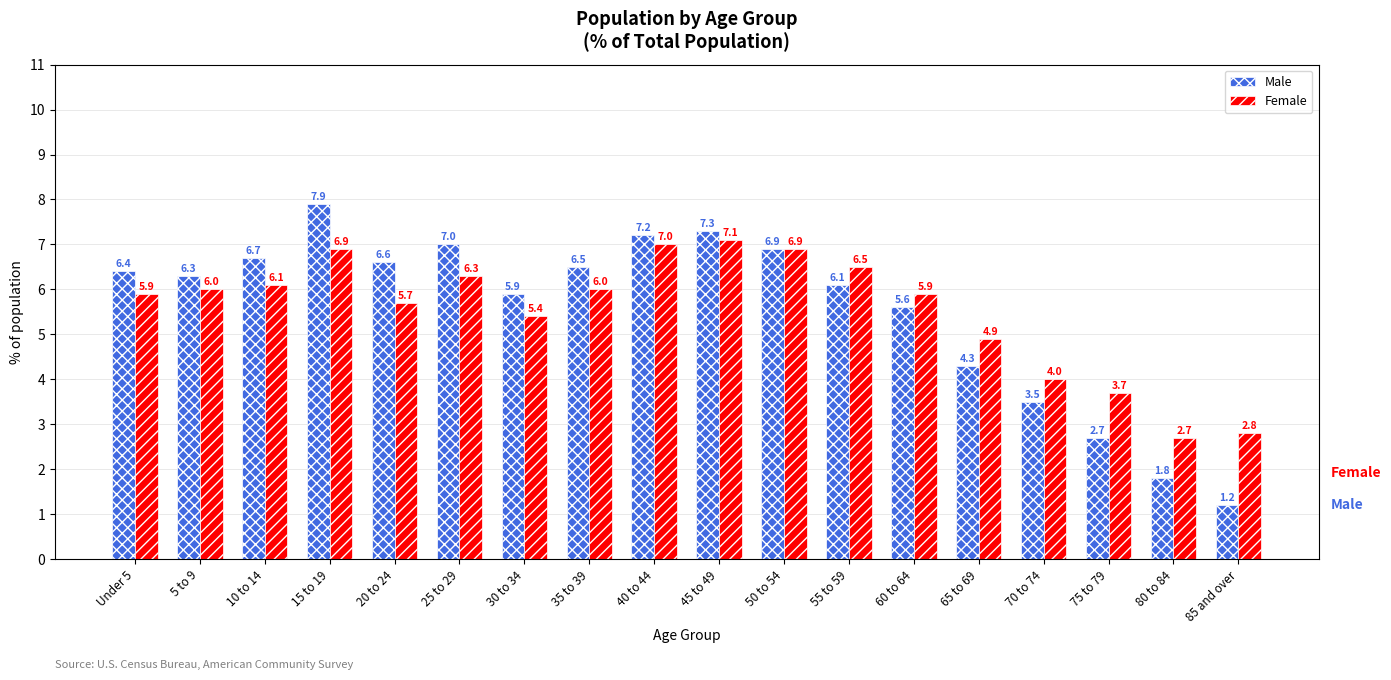

What is the total value across all series at 55 to 59?

12.6